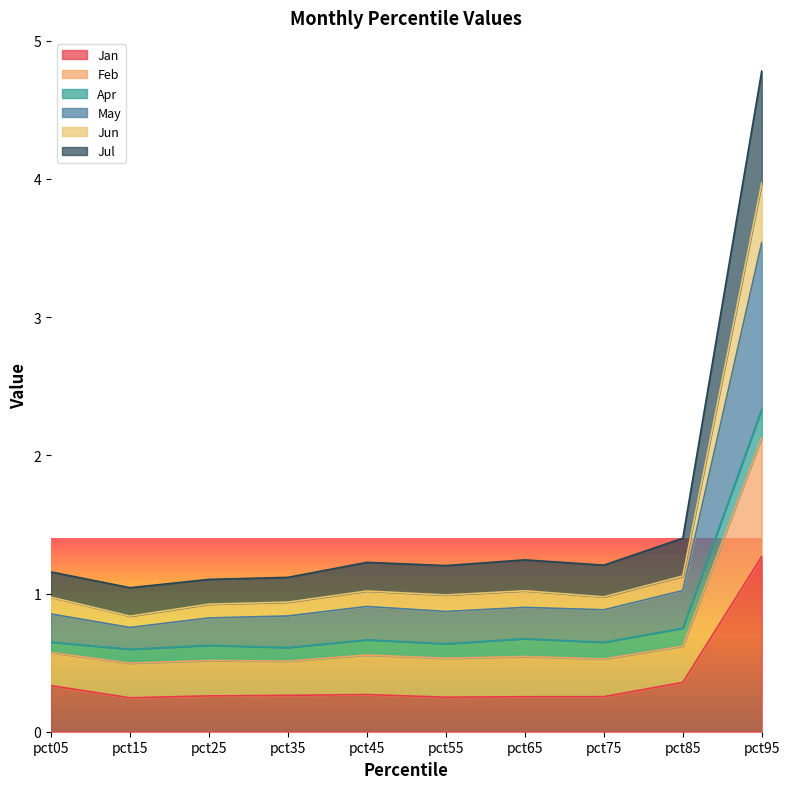

True or false: Jul and Jun cross at least once.

False